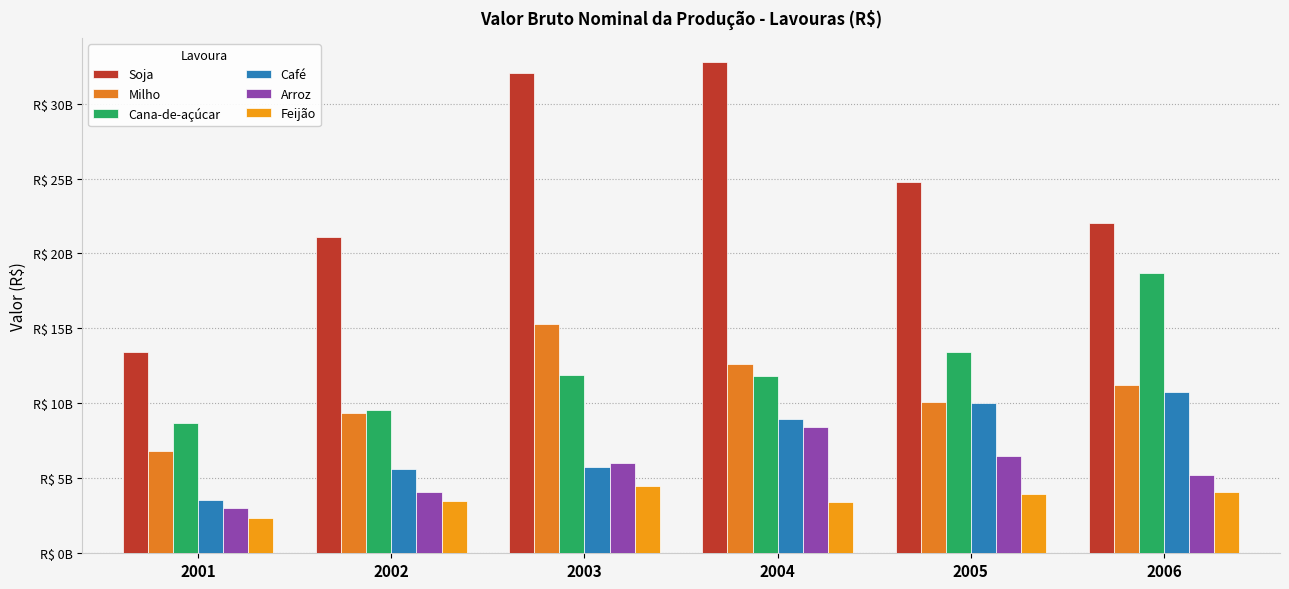

The Café series shows 10027936251.5 at 2005. True or false?

True